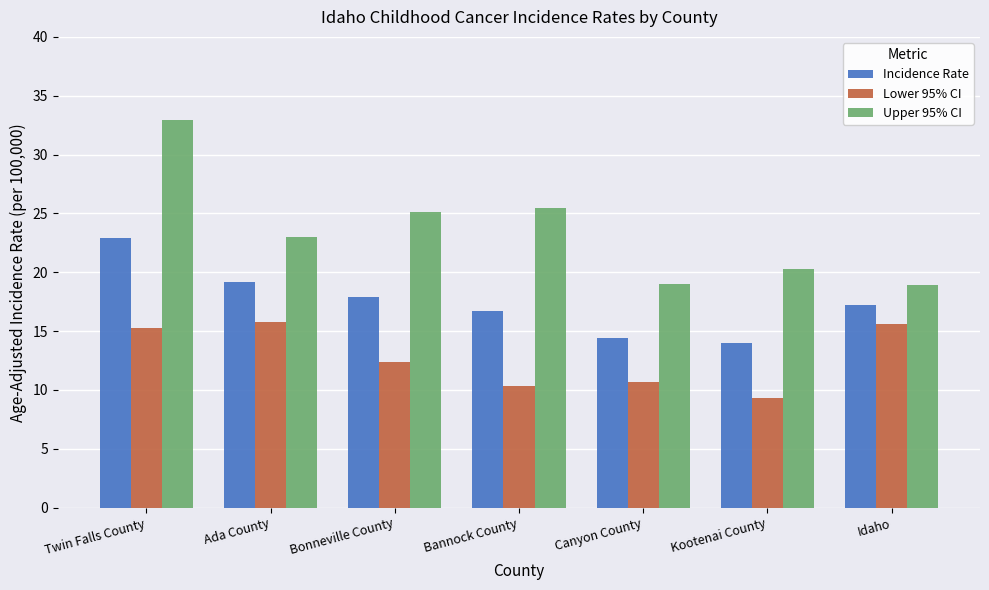

What is the approximate value of Incidence Rate at Ada County?

19.2